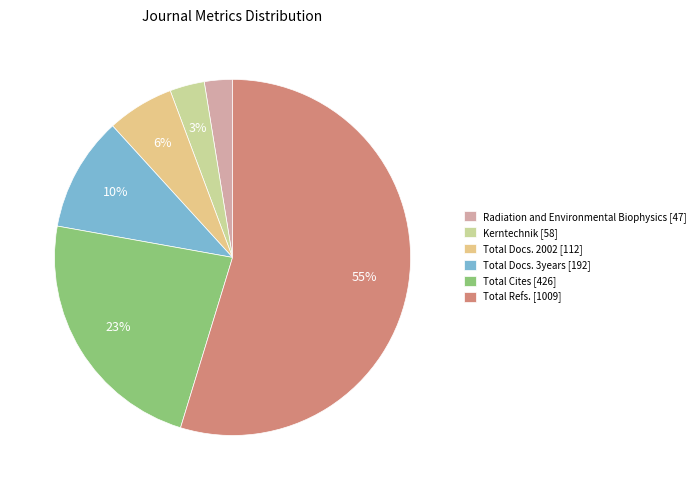

Which category has the biggest portion of the pie?

Total Refs. [1009]